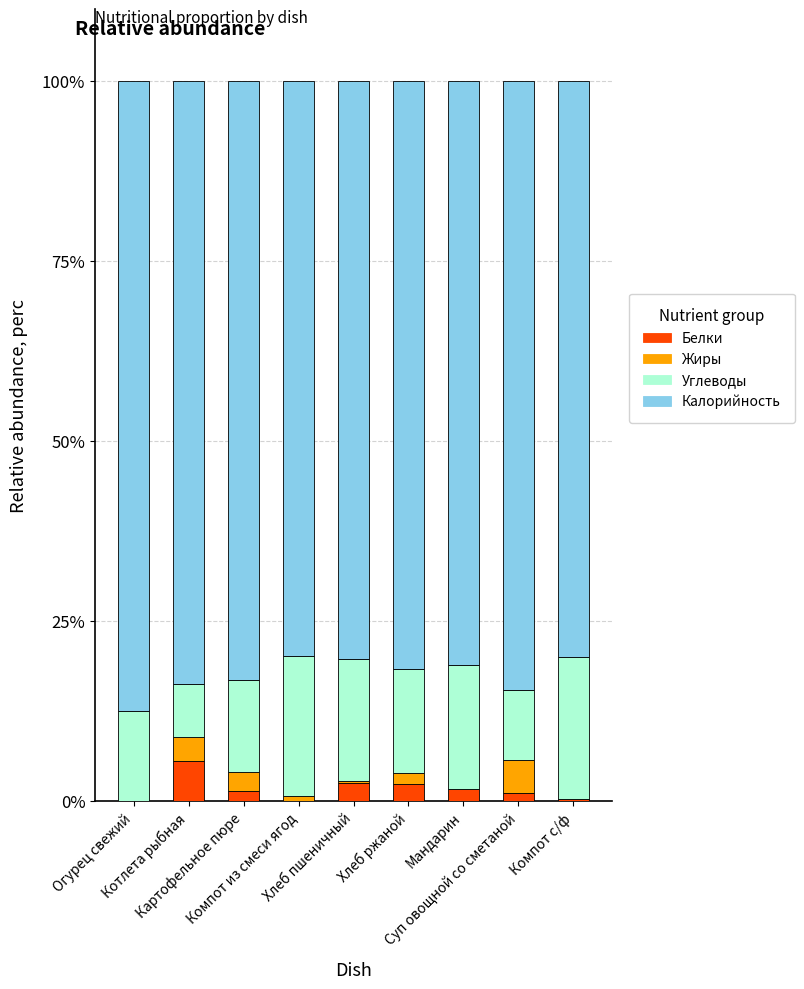

How many categories are shown in the chart?

9